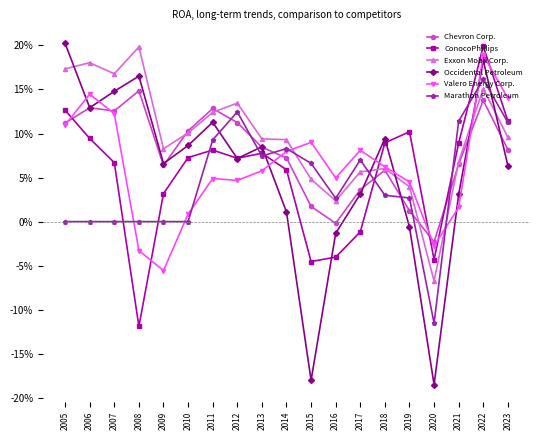

Does the chart have visible grid lines?

No